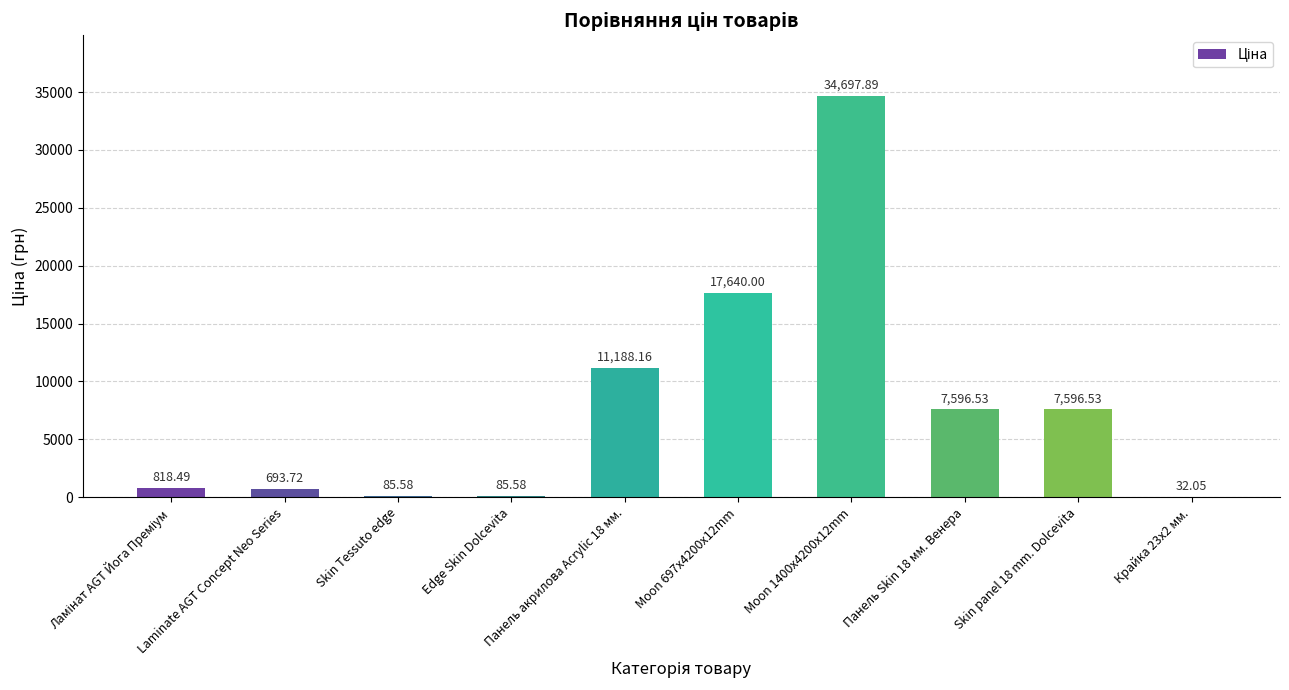

What is the change in value from Laminate AGT Concept Neo Series to Панель Skin 18 мм. Венера?

+6902.8